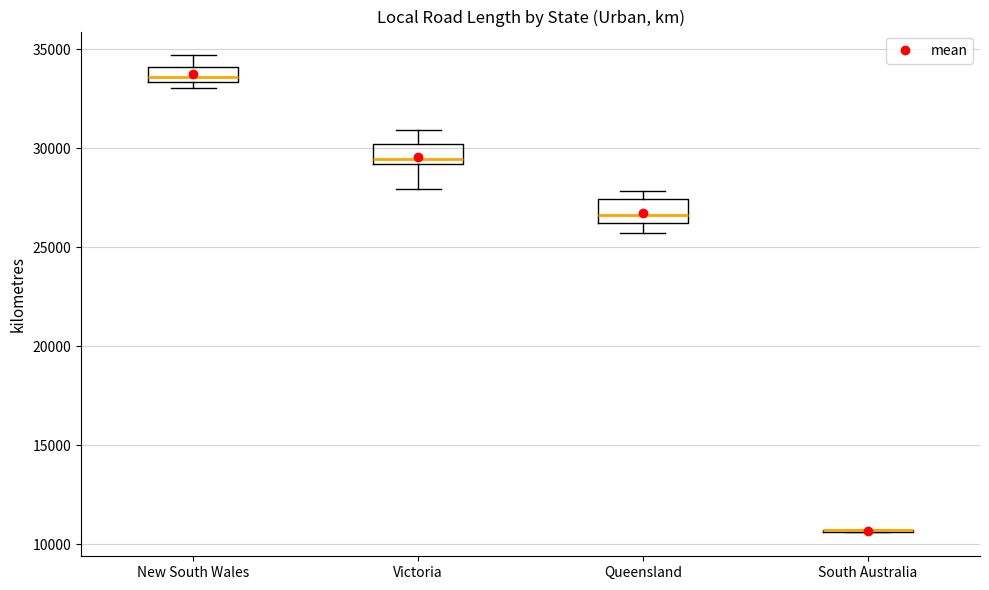

Reading left to right, read every box against the y-axis: the position of its median line, the range the box covers, and the ends of its whiskers. The values are not printed on the chart, so give them approximately, as read against the axis.

New South Wales: median 33500 (just above the box's lower edge), box 33500 to 34000, whiskers 33000 to 34500
Victoria: median 29500, box 29000 to 30000, whiskers 28000 to 31000
Queensland: median 26500, box 26000 to 27500, whiskers 25500 to 28000
South Australia: box collapsed to a line at 10500, whiskers 10500 to 10500